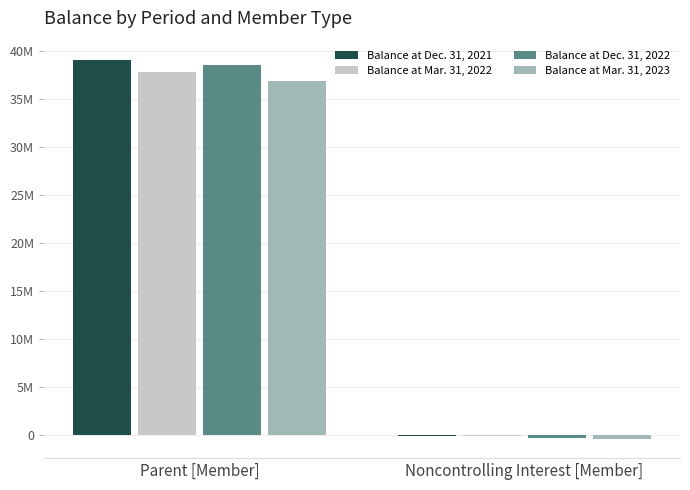

Which series has the largest total across all categories?

Balance at Dec. 31, 2021